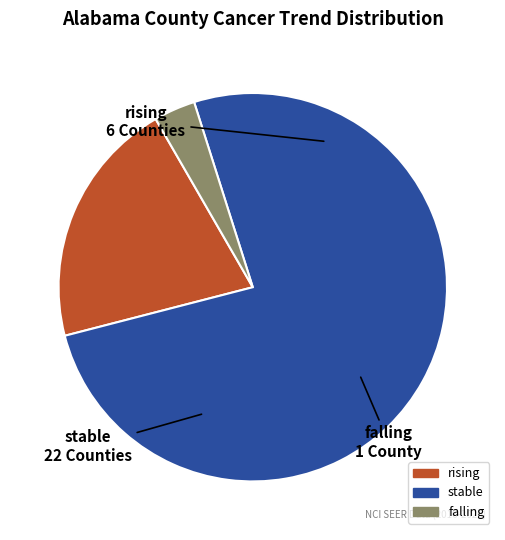

What is the majority slice?

stable